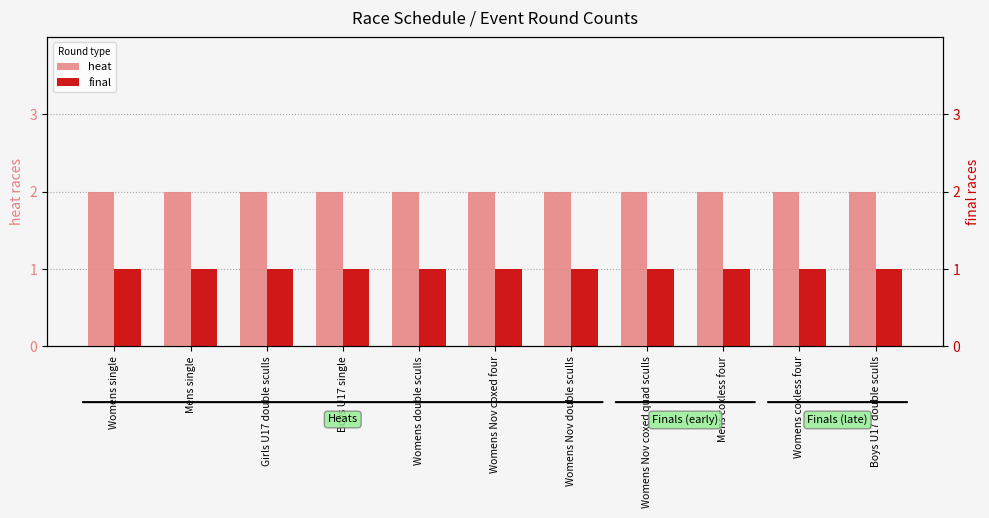

Does the chart contain any negative values?

No